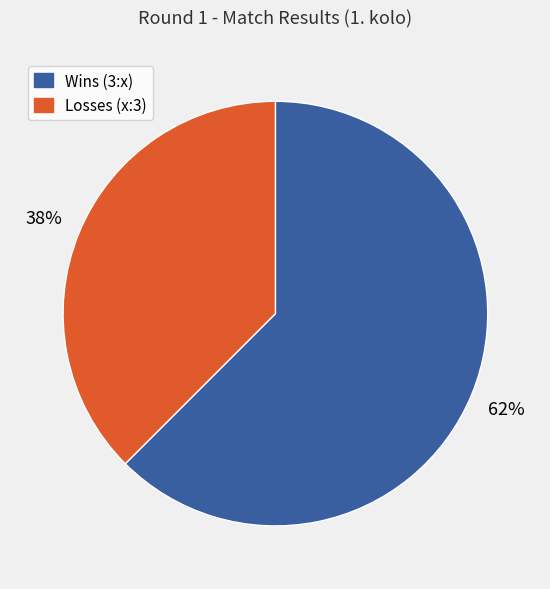

Is there a majority slice in this chart?

Yes